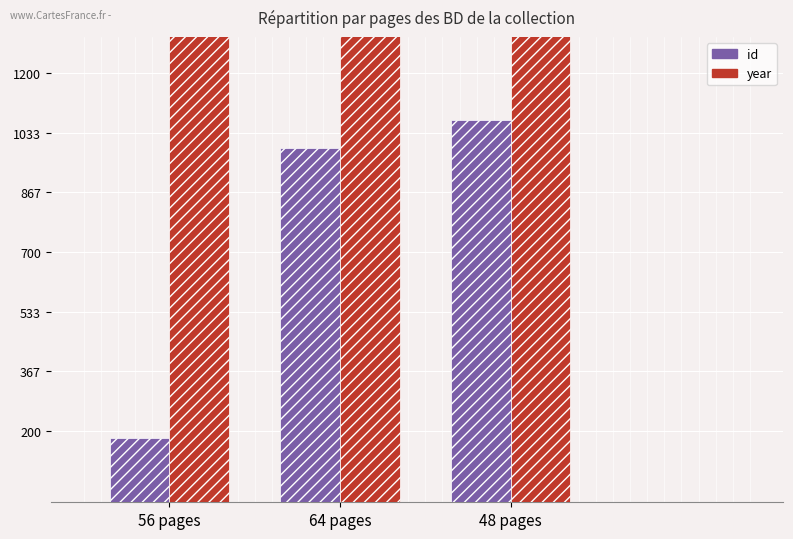

What is the value of the year bar at the 1st from the left?

4007